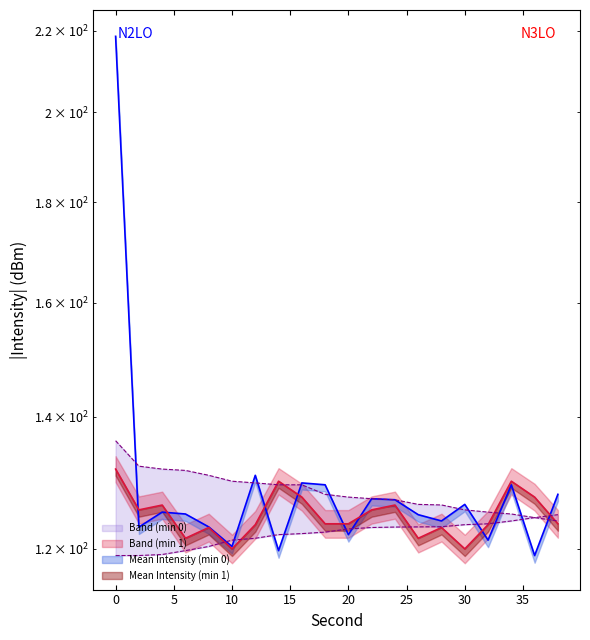

At which label does Mean Intensity (min 0) reach its minimum?

36